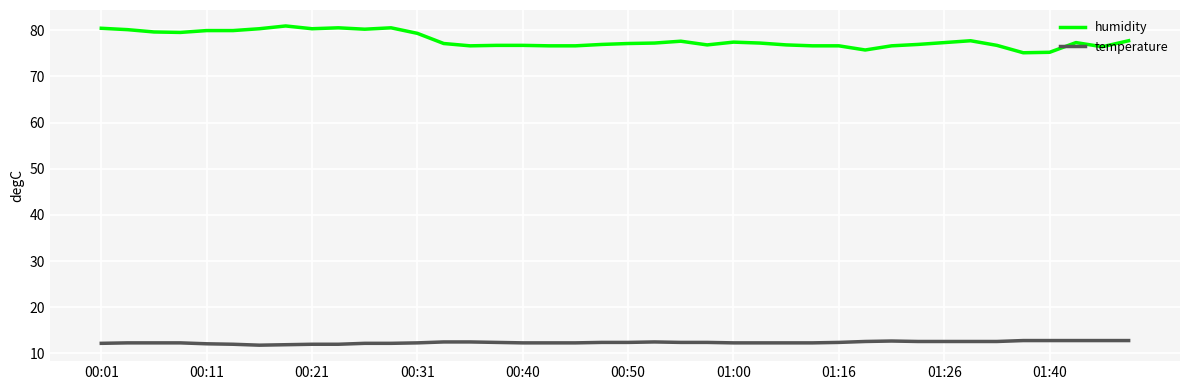

List the series in order of their overall mean, highest first.

humidity, temperature